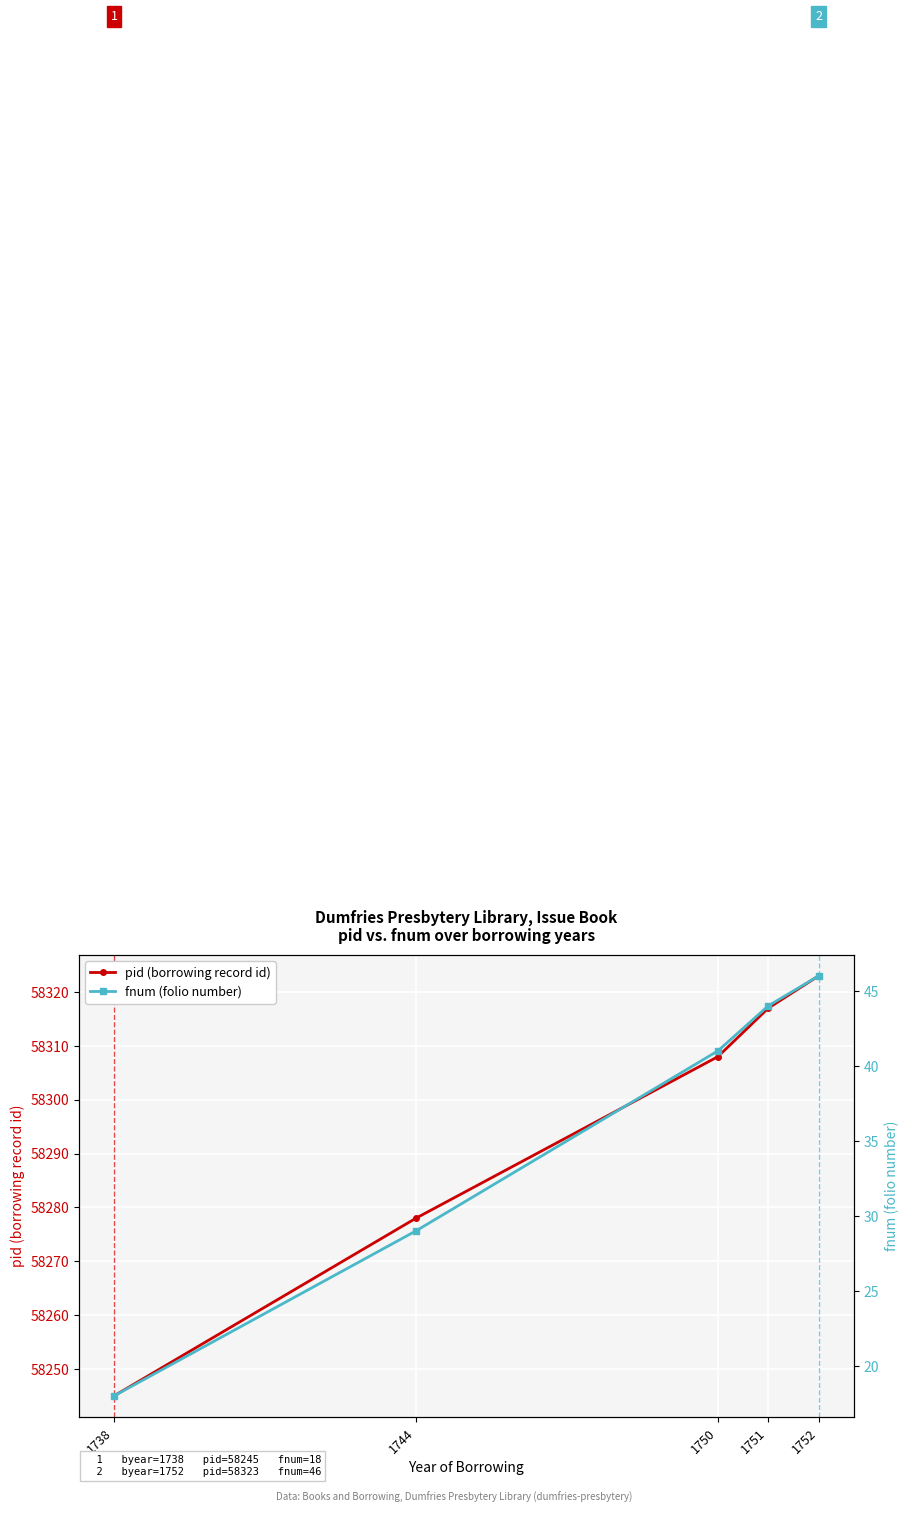

Reading right to left, list all the values displayed in this chart.

pid (borrowing record id): 1752=58323	1751=58317	1750=58308	1744=58278	1738=58245
fnum (folio number): 1752=46	1751=44	1750=41	1744=29	1738=18